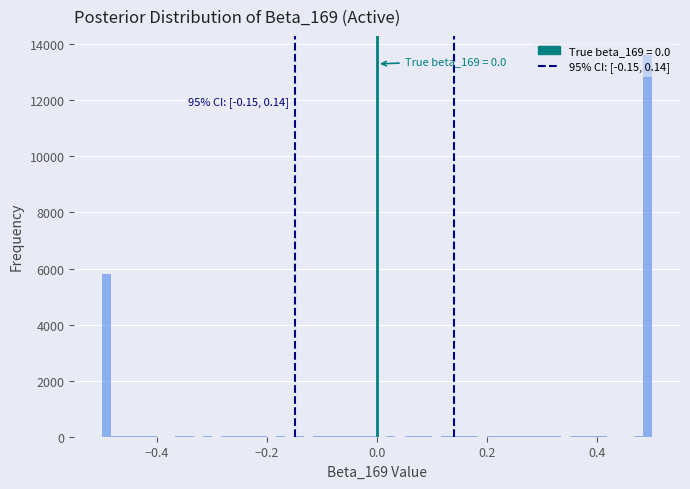

Read against the x-axis, roughly where is the centre of the tallest bar?

0.50